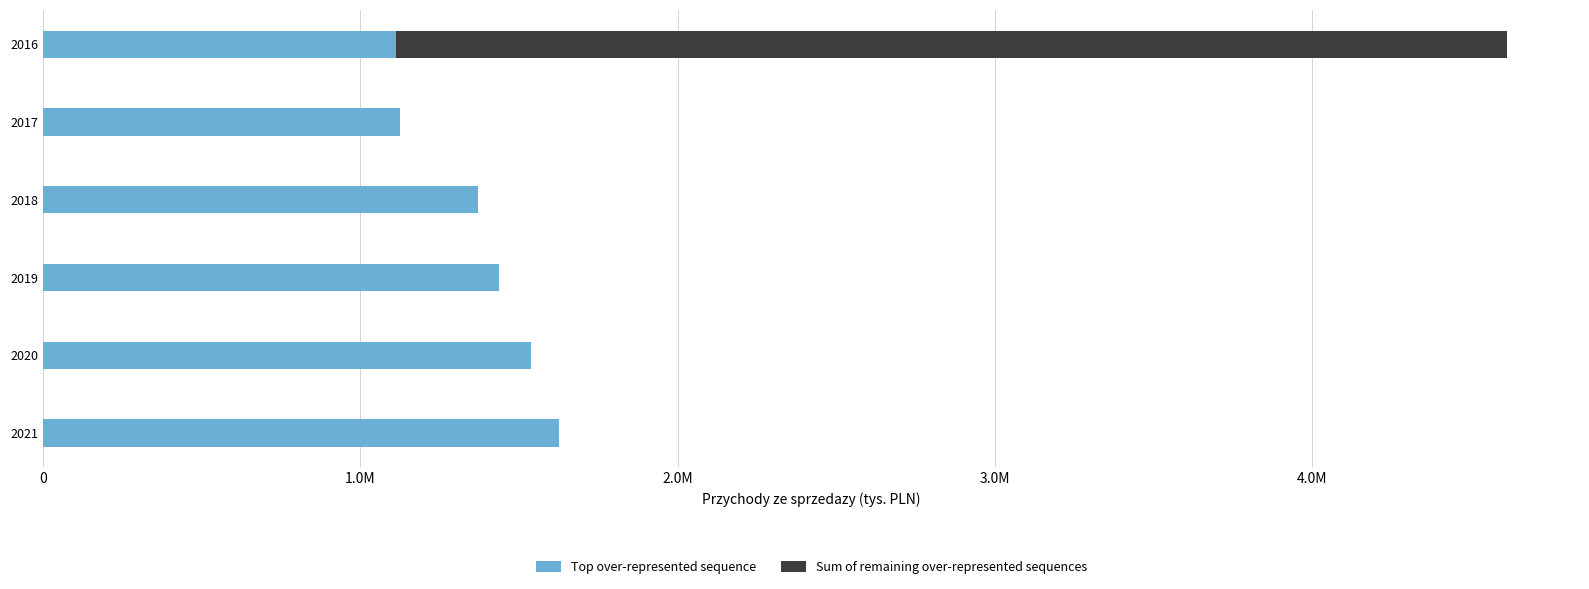

What are all the series names shown in the legend?

Top over-represented sequence, Sum of remaining over-represented sequences